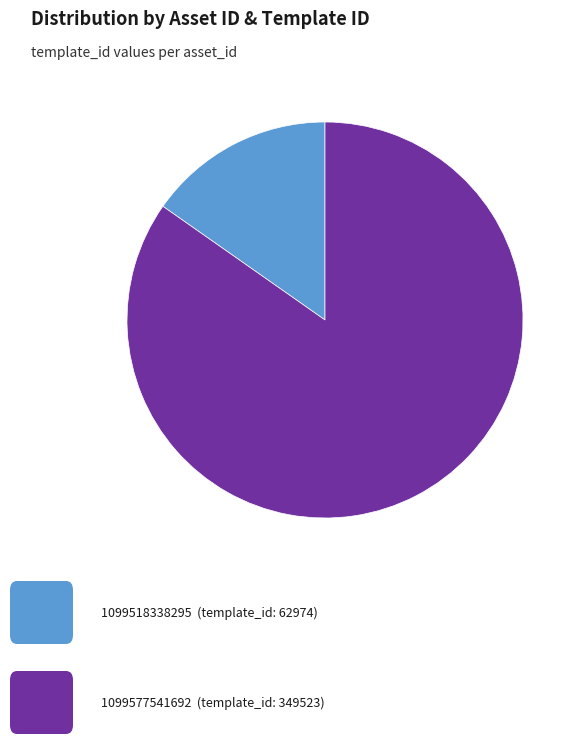

Is there any slice that represents more than half of the pie?

Yes